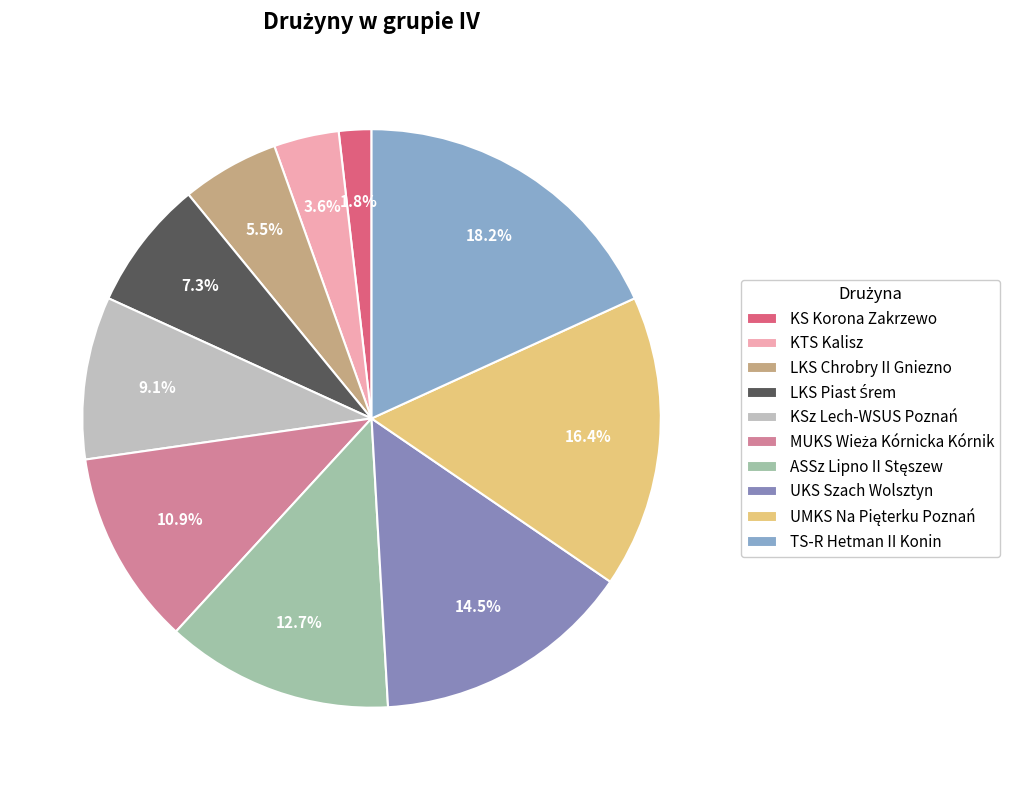

What percentage is NOT represented by MUKS Wieża Kórnicka Kórnik?

89.1%